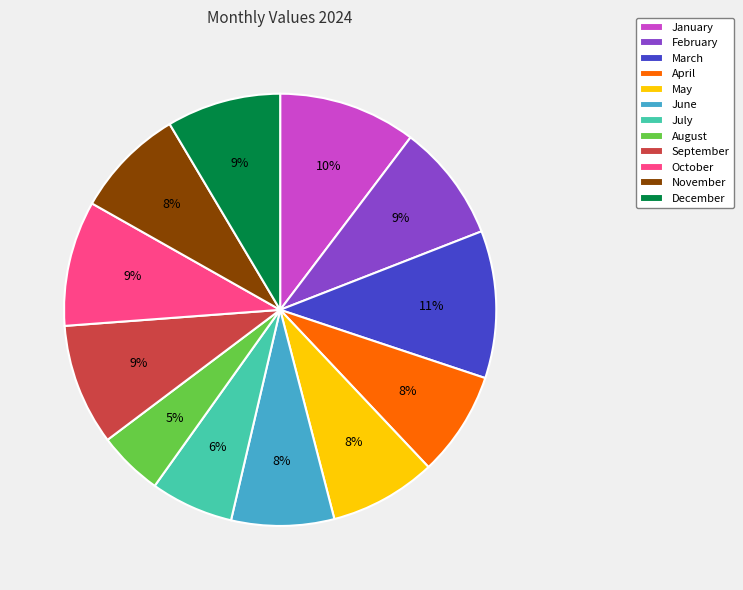

What percentage is the July slice, to the nearest percent?

6%